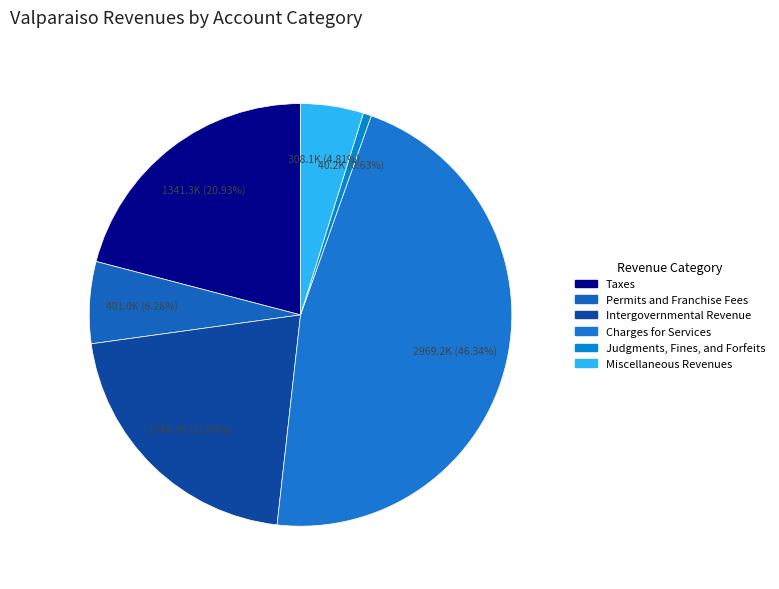

Combined, what portion of the pie is Miscellaneous Revenues and Intergovernmental Revenue?

25.8%